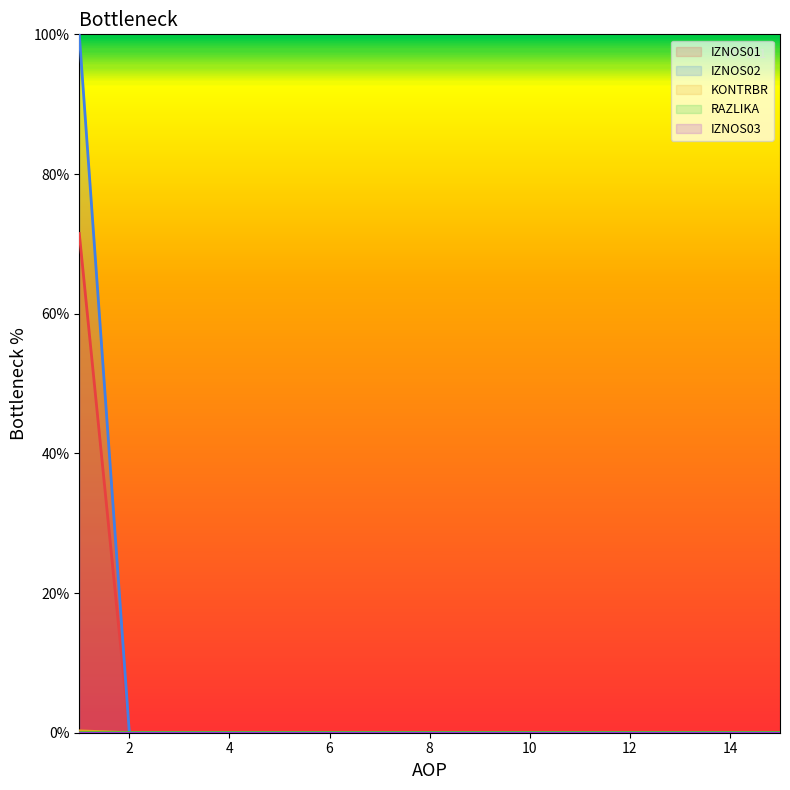

At which category is the sum across all series the highest?

1